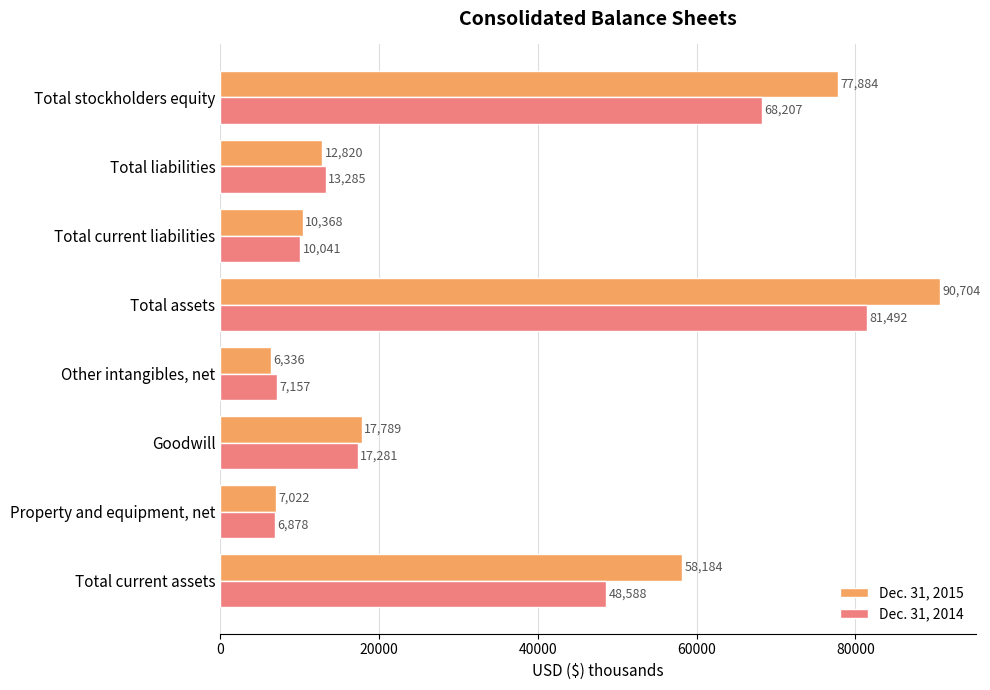

Which category has the highest value in the Dec. 31, 2015 series?

Total assets